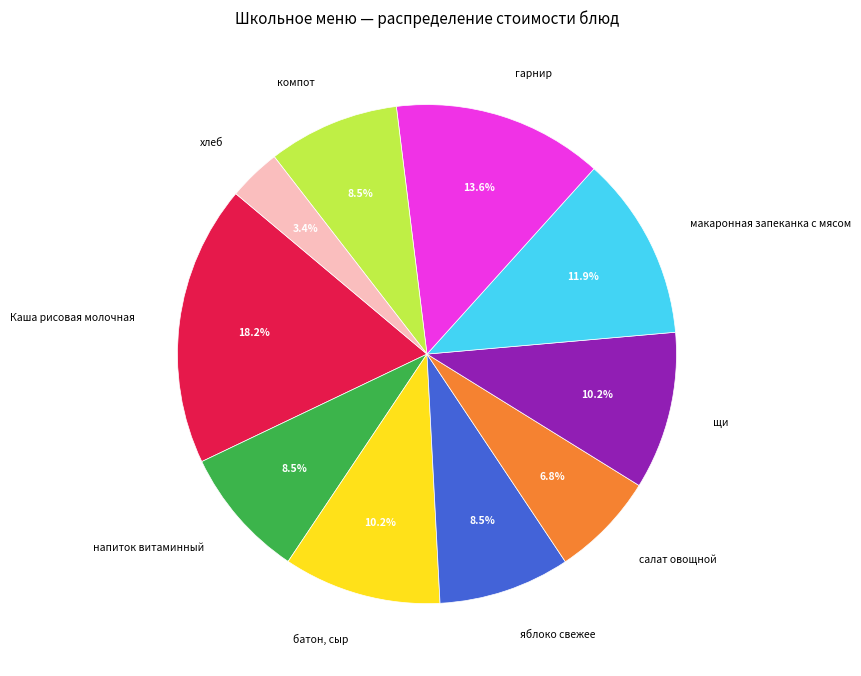

To the nearest percent, what is the difference between the largest and smallest slice percentages?

15%